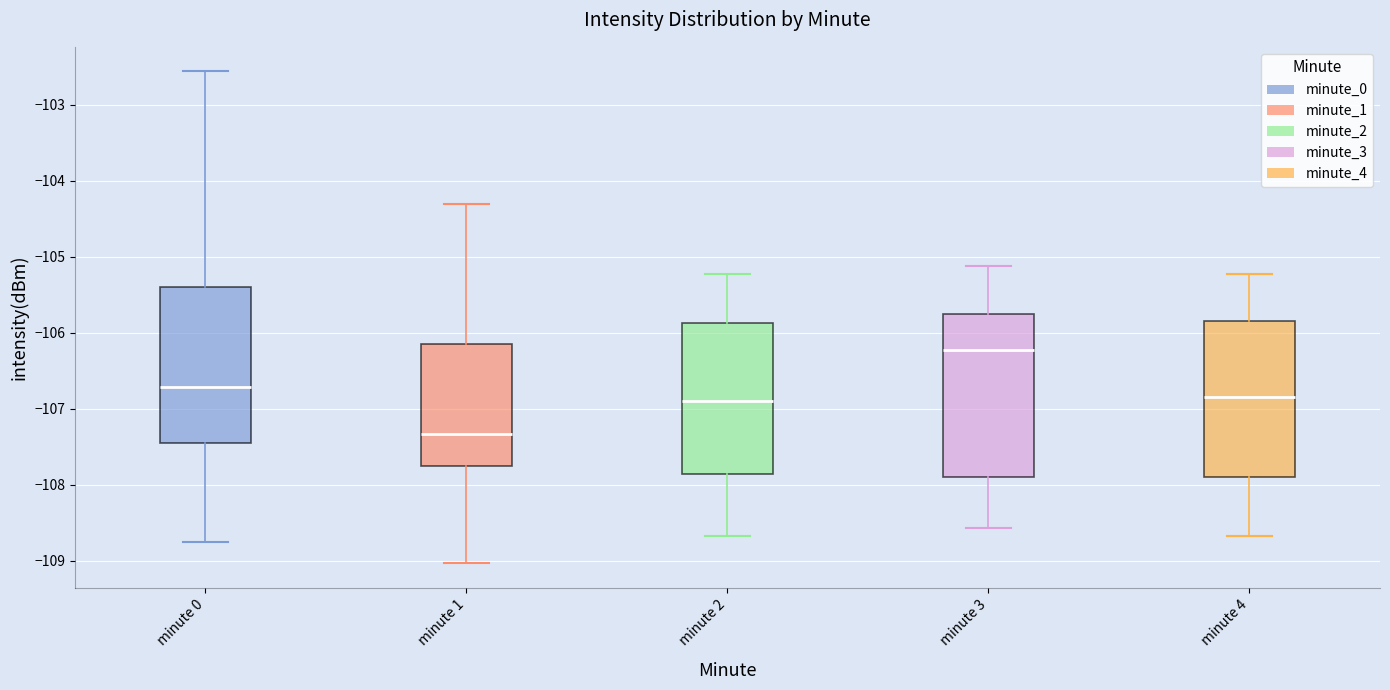

Reading left to right, transcribe this box plot: for each box, give where its median line is, the range the box spans, and where its two whiskers end, as read against the y-axis. The values are not printed on the chart, so give them approximately, as read against the axis.

minute 0: median -106.7, box -107.5 to -105.4, whiskers -108.8 to -102.6
minute 1: median -107.3, box -107.8 to -106.2, whiskers -109.0 to -104.3
minute 2: median -106.9, box -107.9 to -105.9, whiskers -108.7 to -105.2
minute 3: median -106.2, box -107.9 to -105.8, whiskers -108.6 to -105.1
minute 4: median -106.8, box -107.9 to -105.8, whiskers -108.7 to -105.2